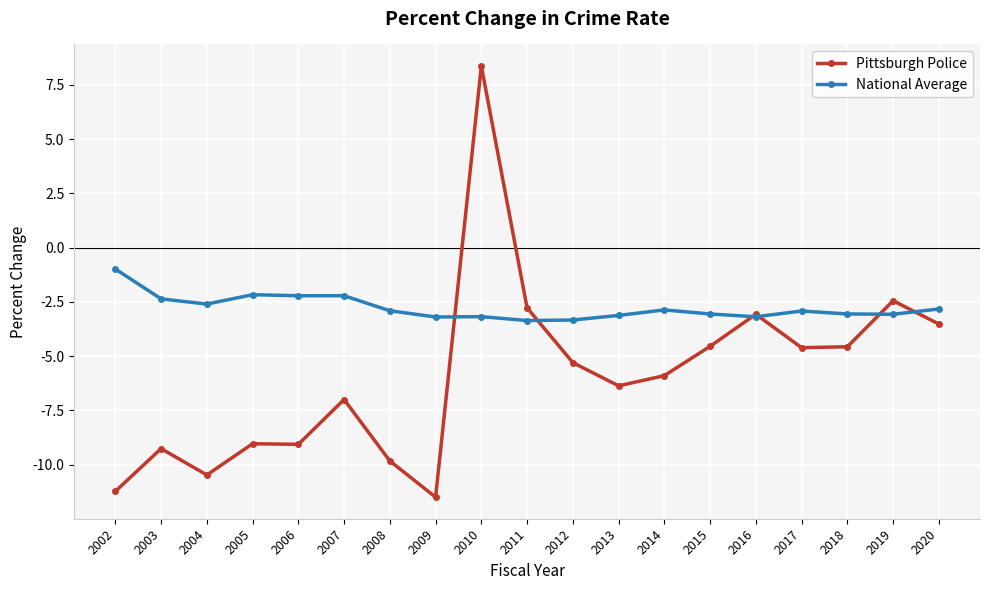

What is the smallest value displayed?

-11.5